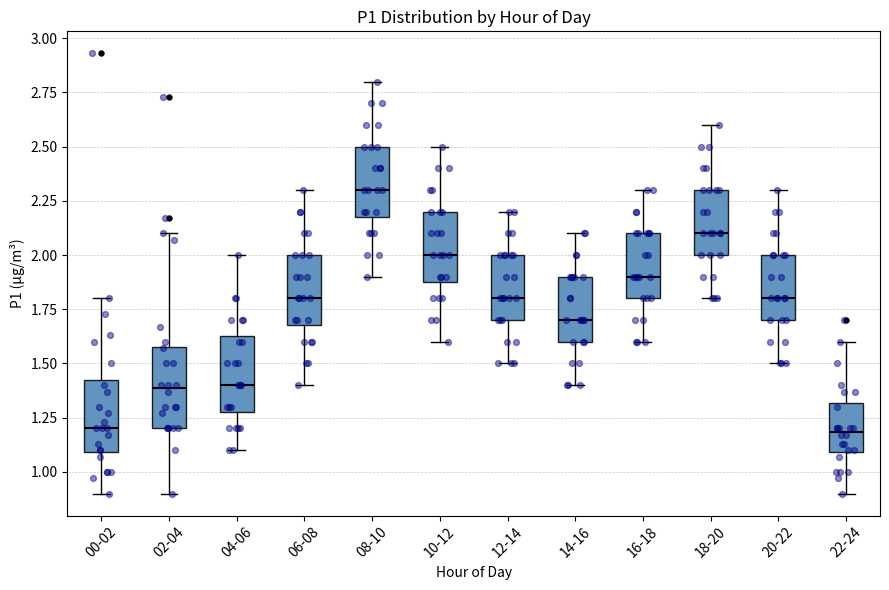

Which box's median line is the highest?

08-10